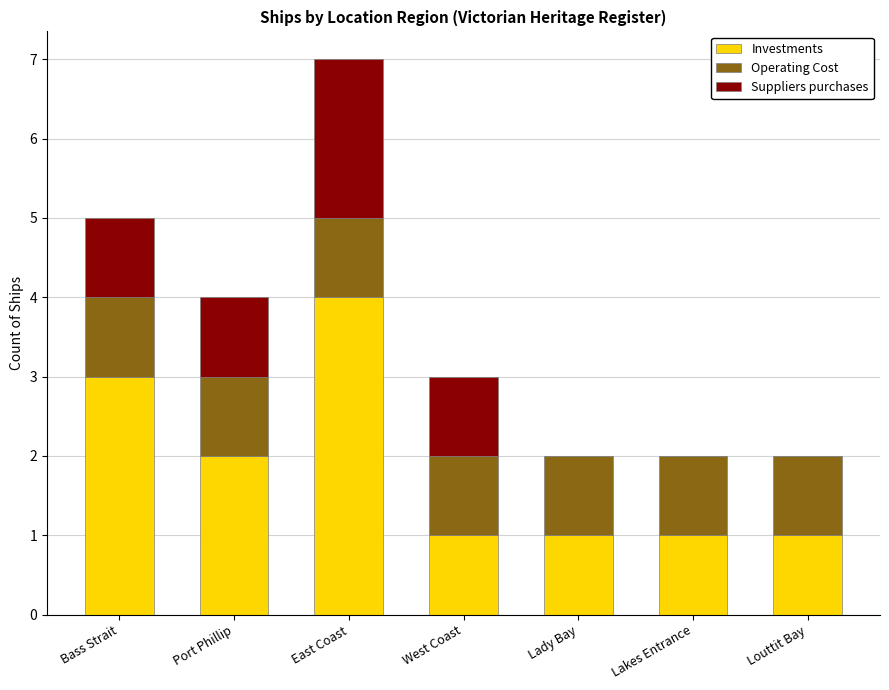

What is the difference between the Investments values at Lady Bay and Bass Strait?

2